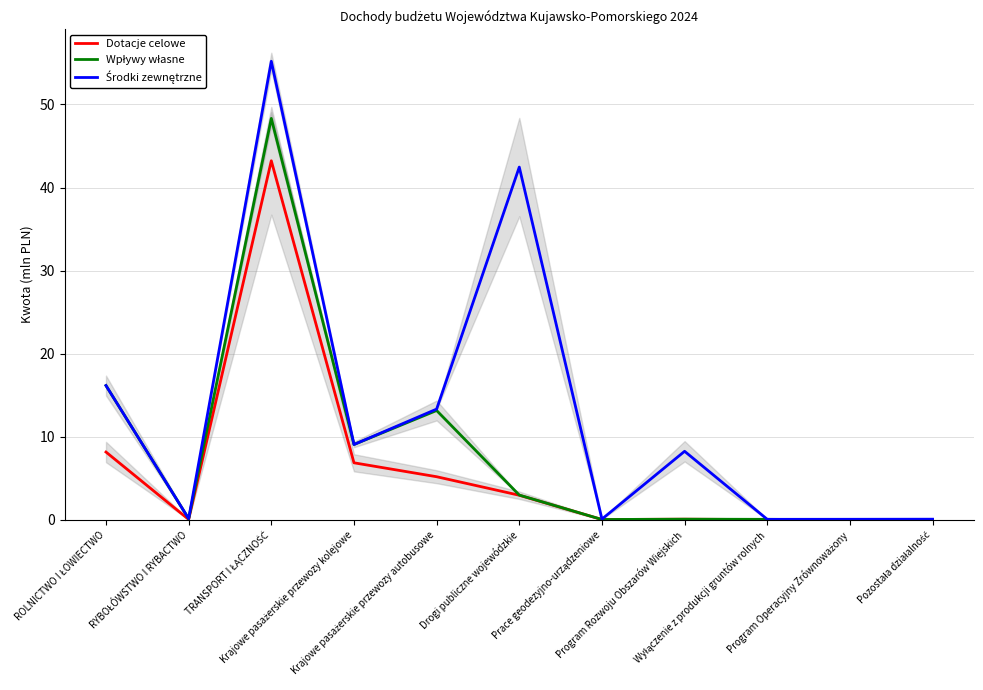

What is the label of the 1st point from the left?

ROLNICTWO I ŁOWIECTWO